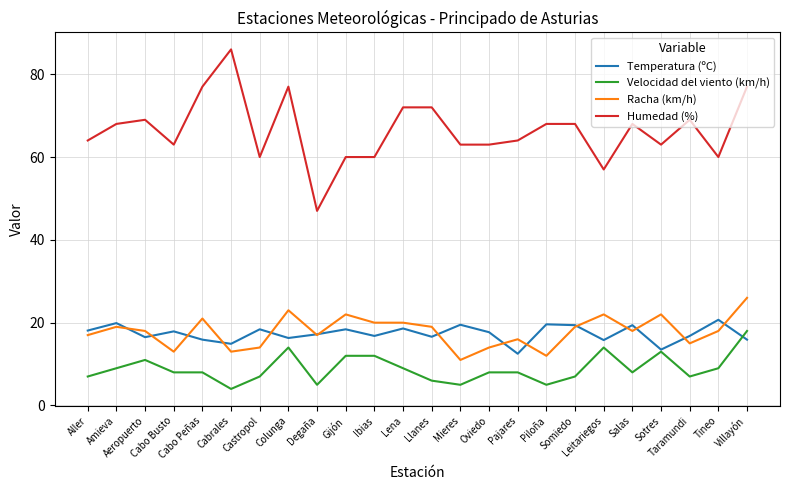

What are all the series names shown in the legend?

Temperatura (ºC), Velocidad del viento (km/h), Racha (km/h), Humedad (%)